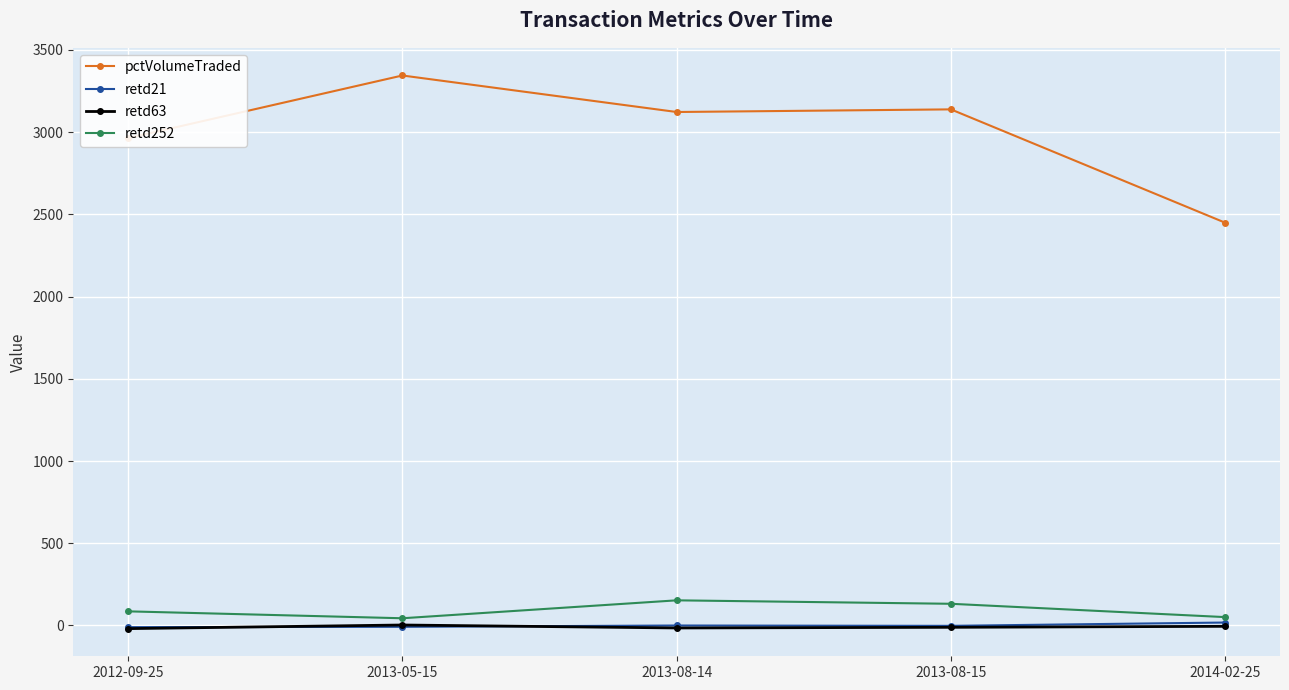

What is the spread (max minus min) of values at 2013-08-14?

3137